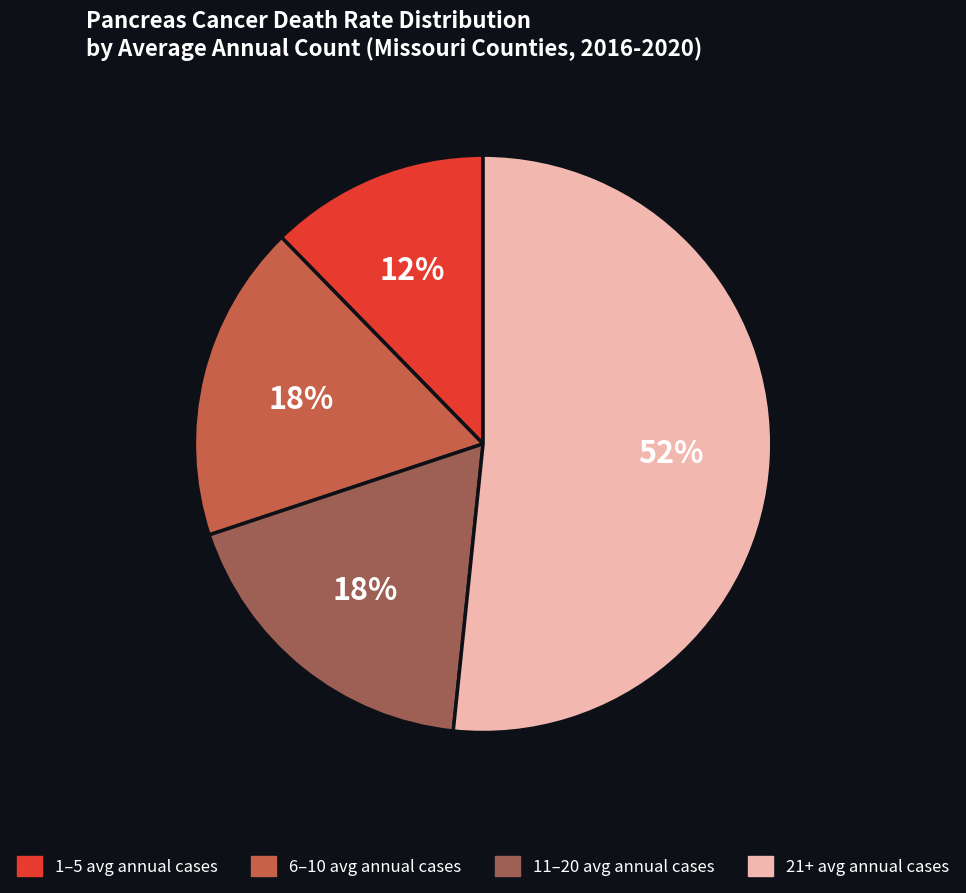

To the nearest percent, what is the average slice percentage?

25%